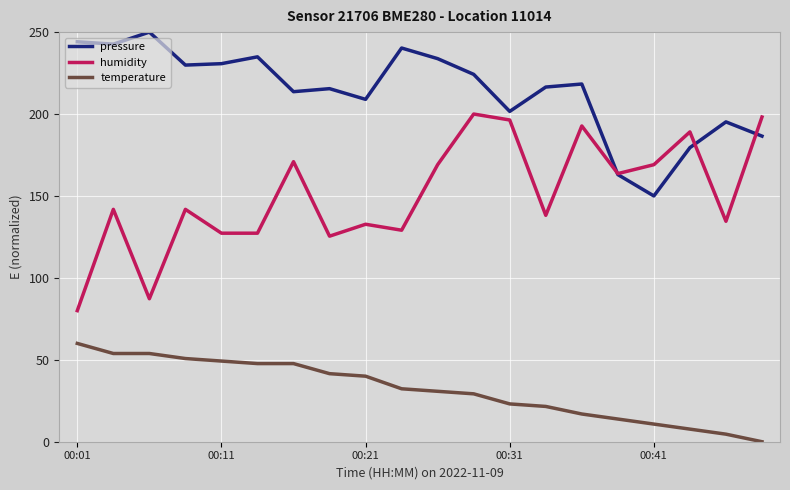

List the series in order of their overall mean, lowest first.

temperature, humidity, pressure